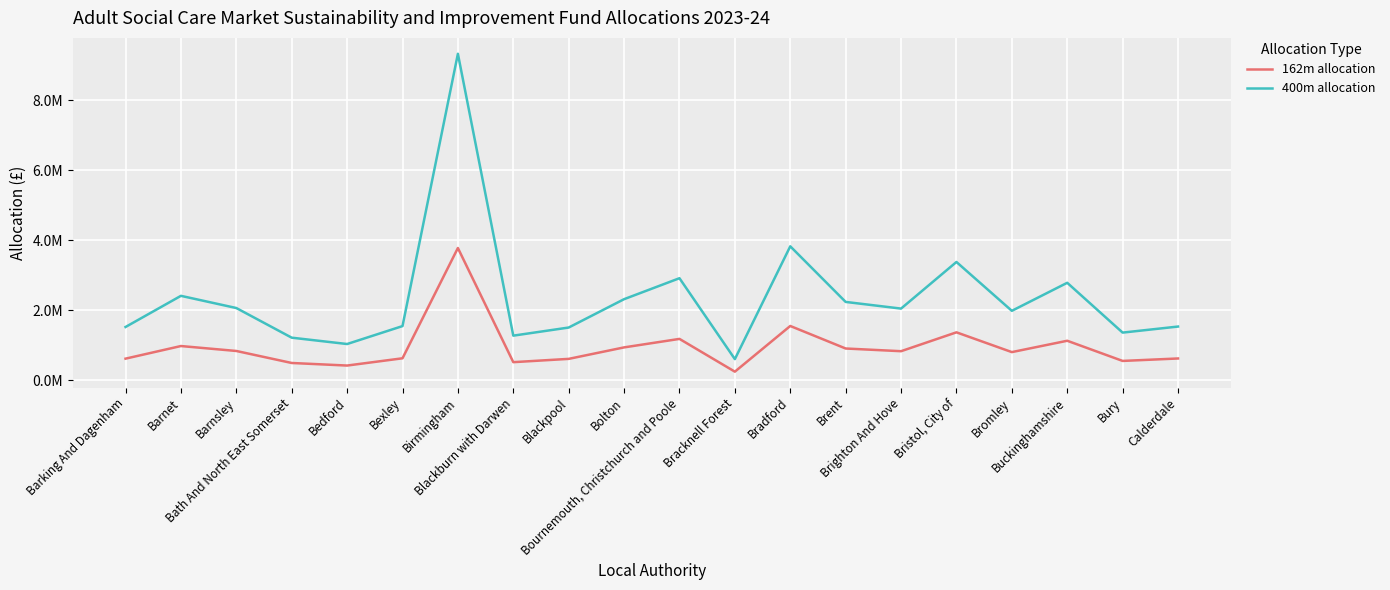

Which series has the largest total across all categories?

400m allocation